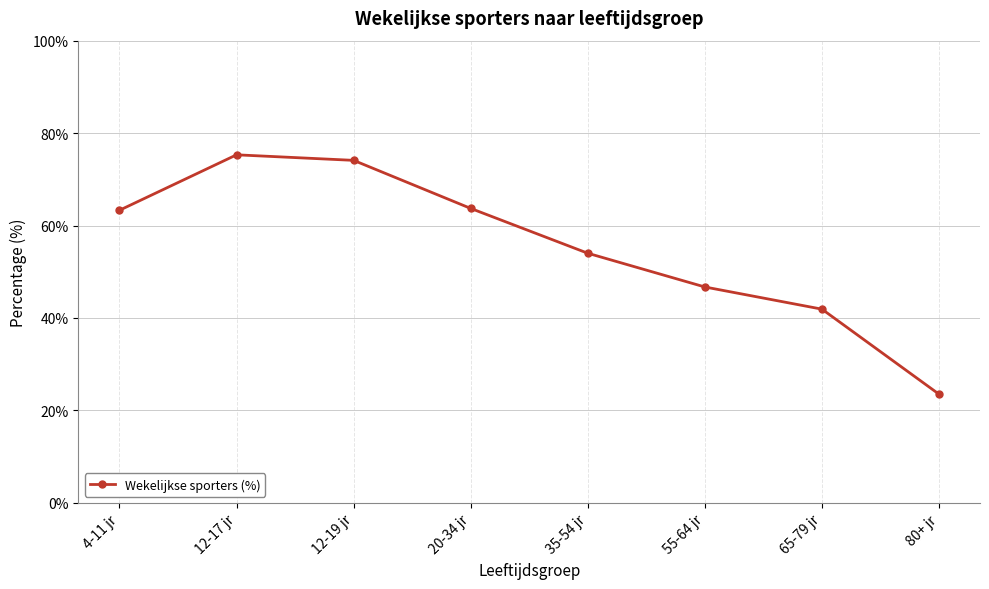

What is the maximum value shown in the chart?

75.3